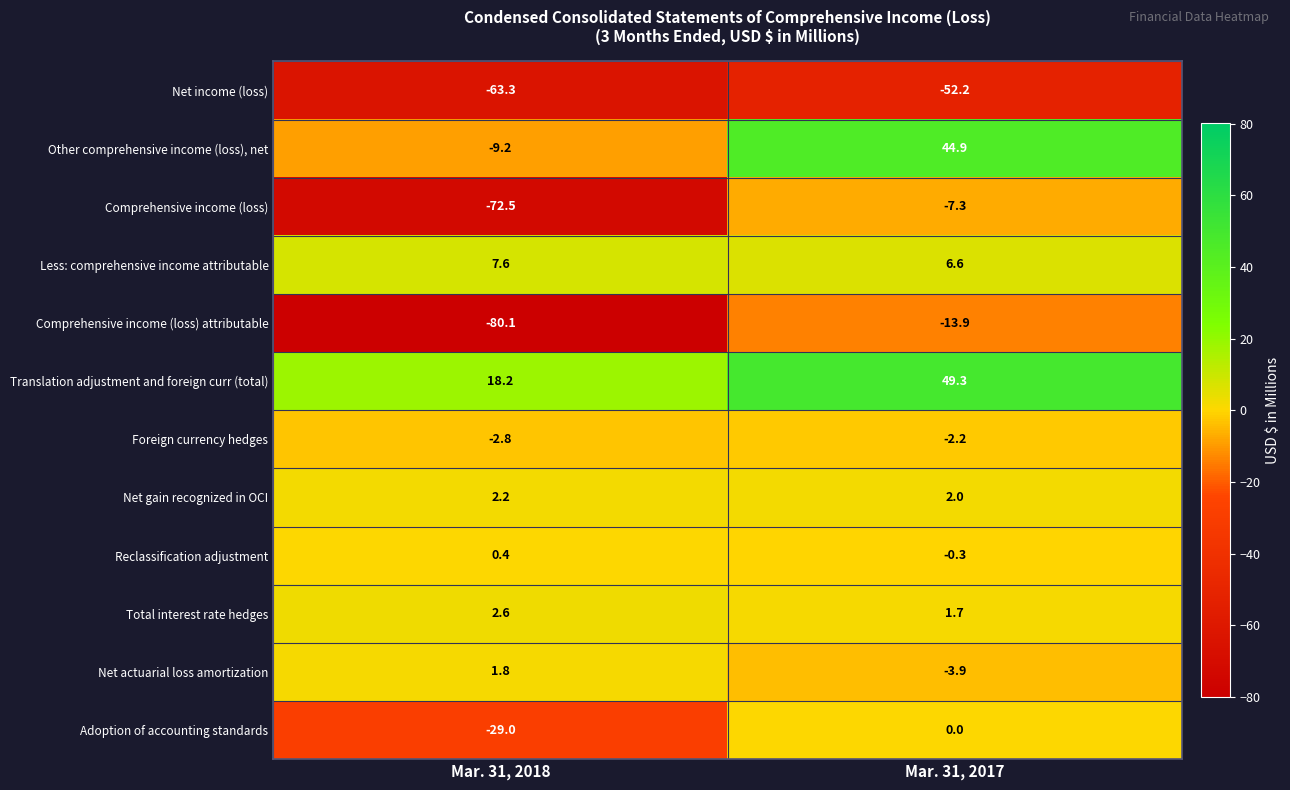

What is the difference between the maximum and minimum values in the Foreign currency hedges series?

0.6